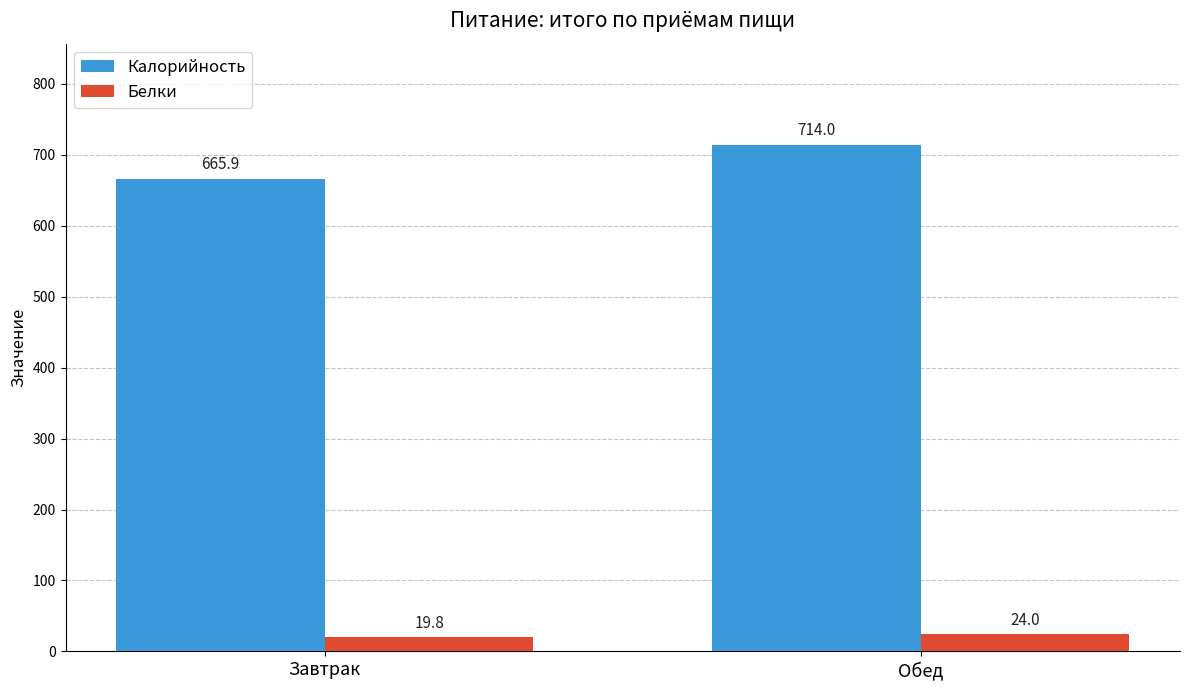

Which series has the widest spread of values?

Калорийность